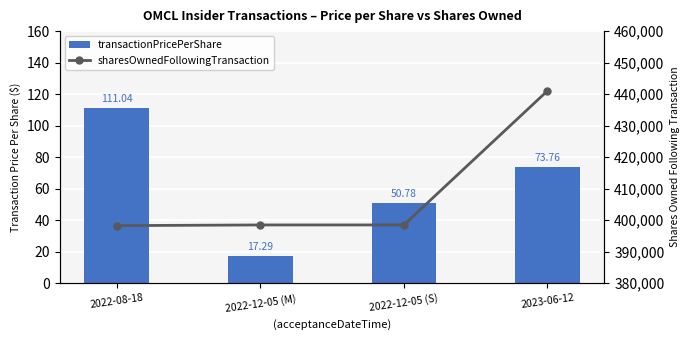

What is the difference between the maximum and minimum values in the sharesOwnedFollowingTransaction series?

42783.0